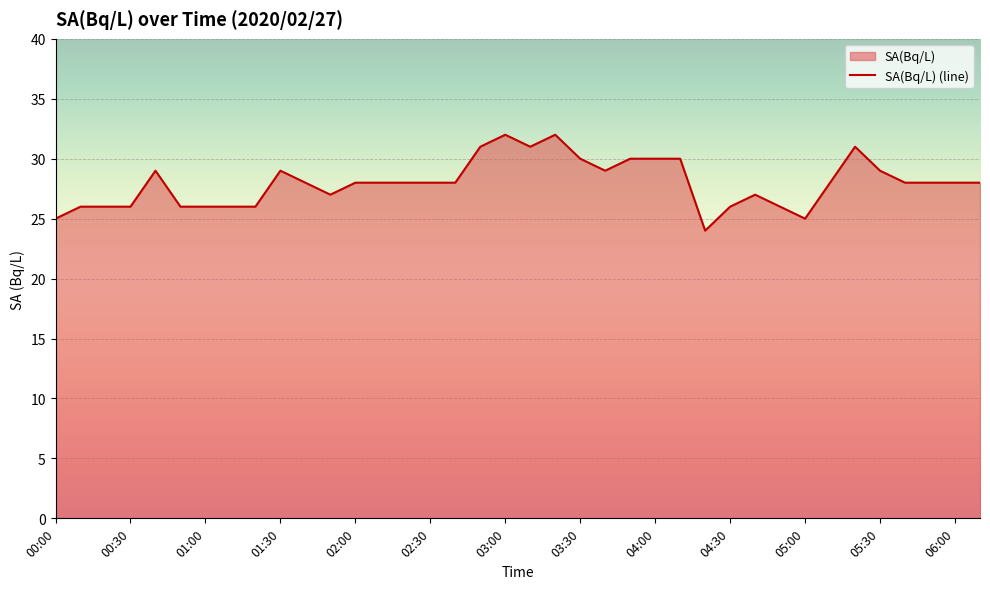

True or false: the data shows 26 at 04:30.

True